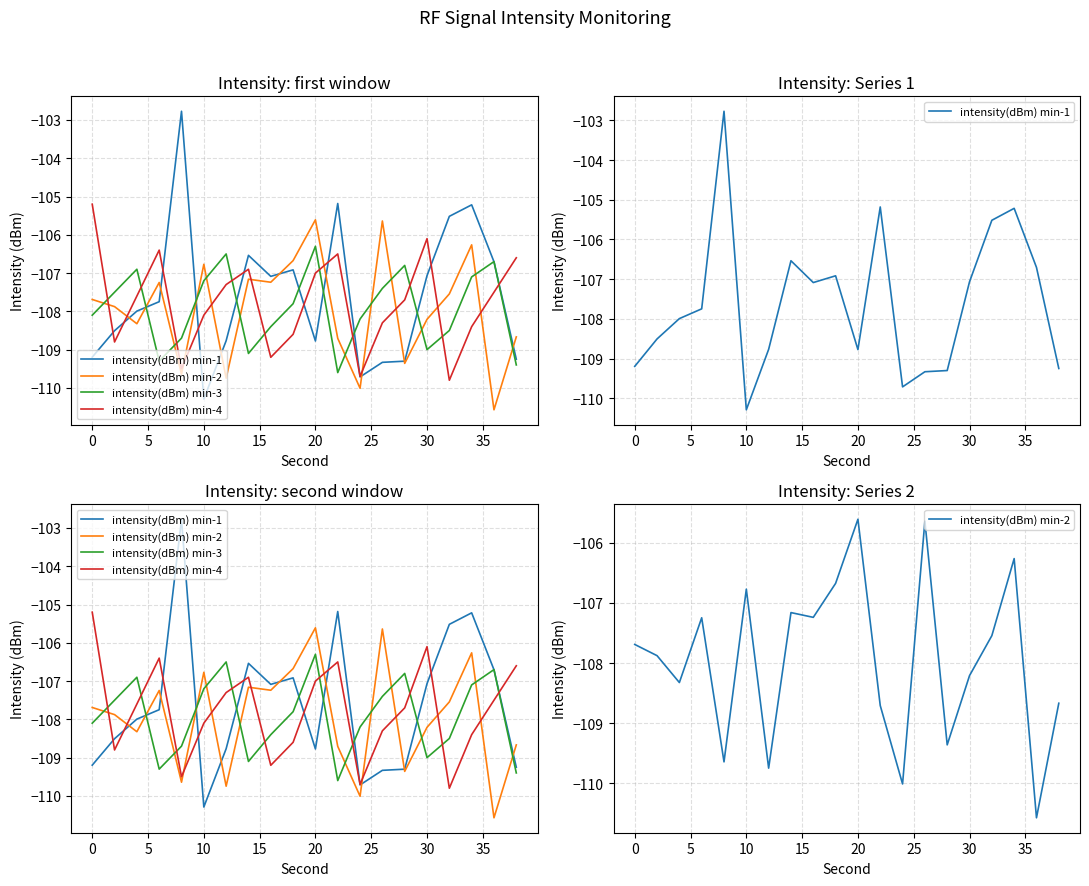

Does the chart have visible grid lines?

Yes